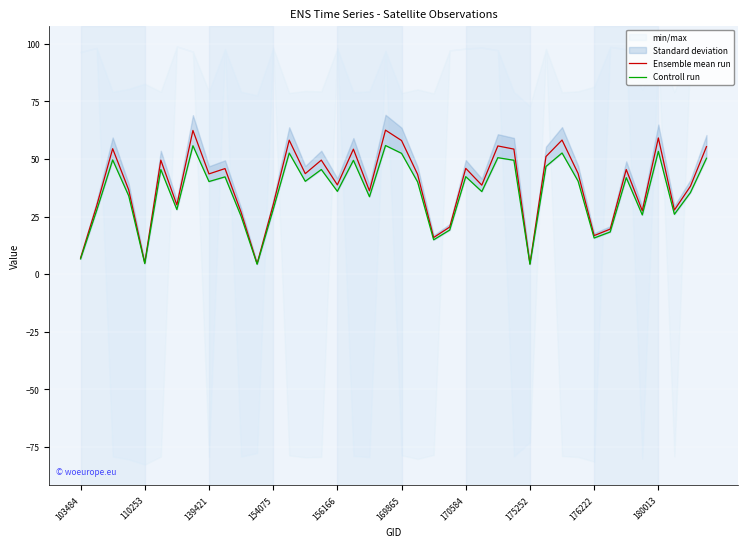

How many data points in Ensemble mean run are less than 43?

19